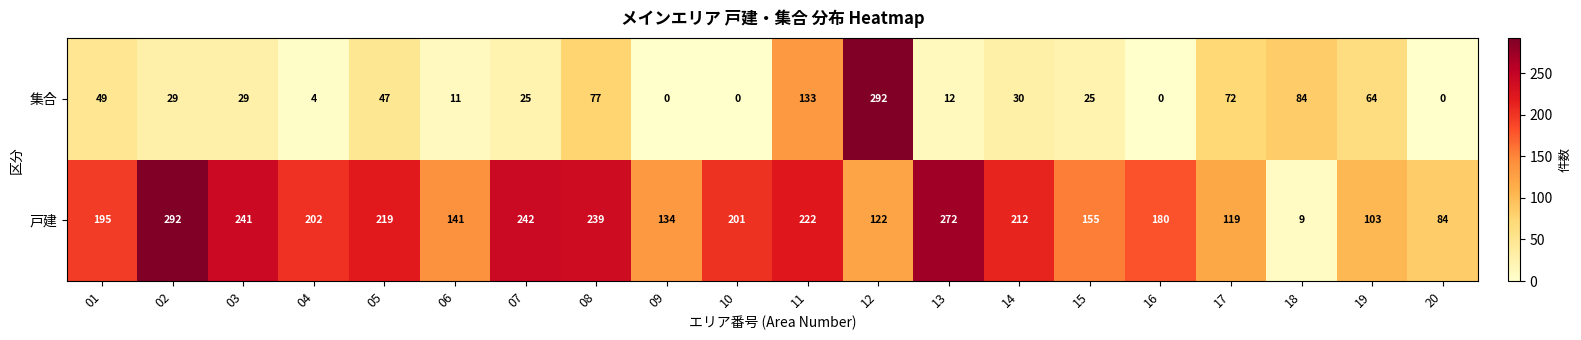

What is the maximum value shown in the chart?

292